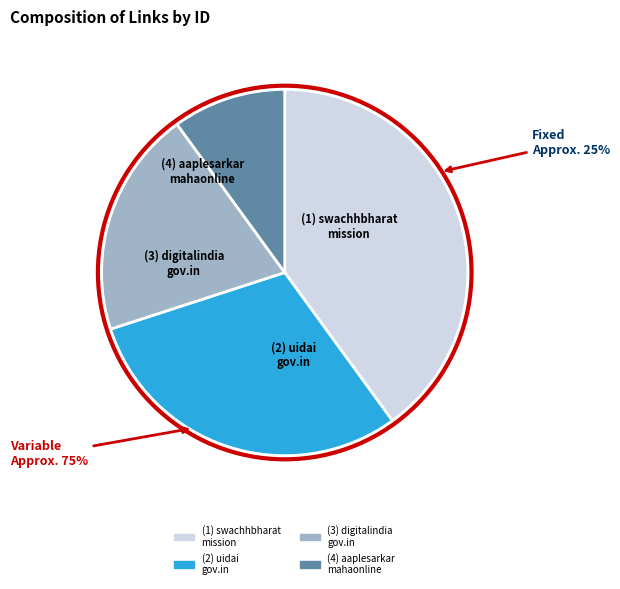

Is it true that uploads/files/3as6o1ih7_zk8ug.png is 51% of the pie?

False